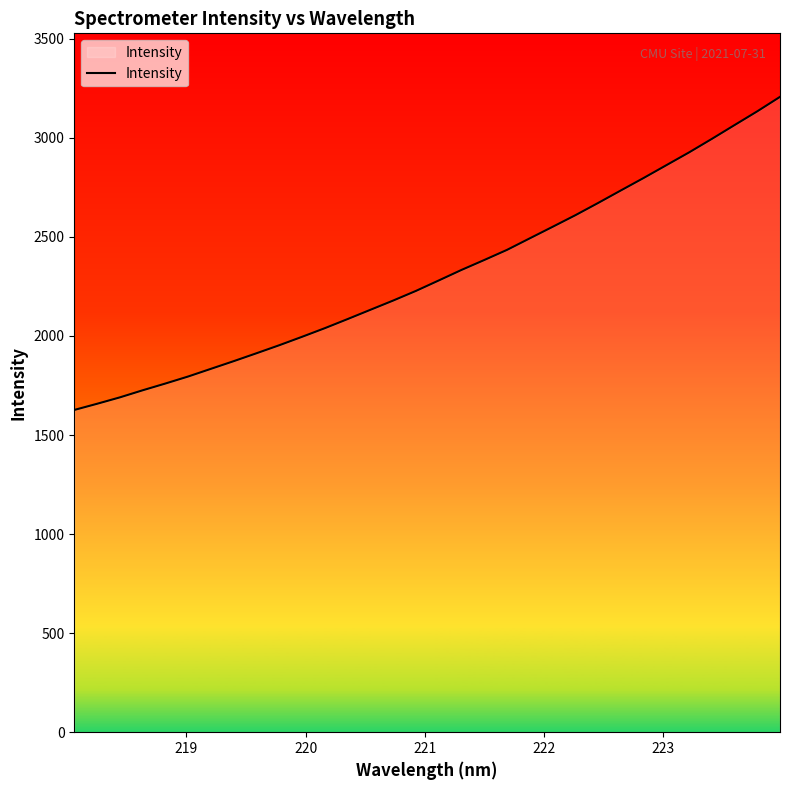

How many lines are shown in the chart?

1